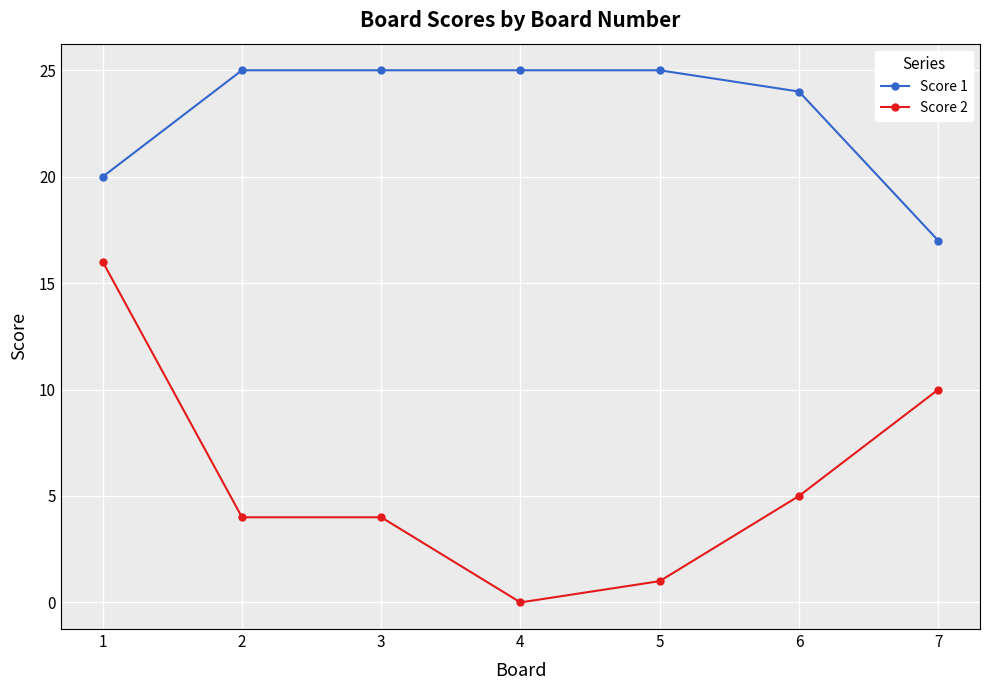

Rank the series by their maximum value, from lowest to highest.

Score 2, Score 1